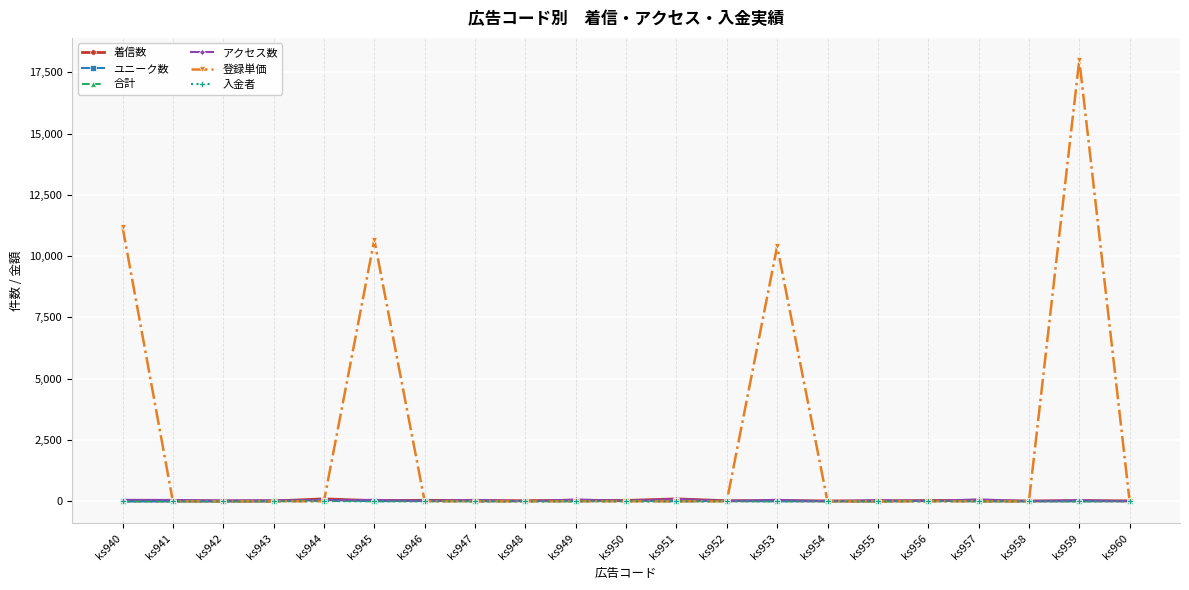

Does the chart display data point markers on the line(s)?

Yes